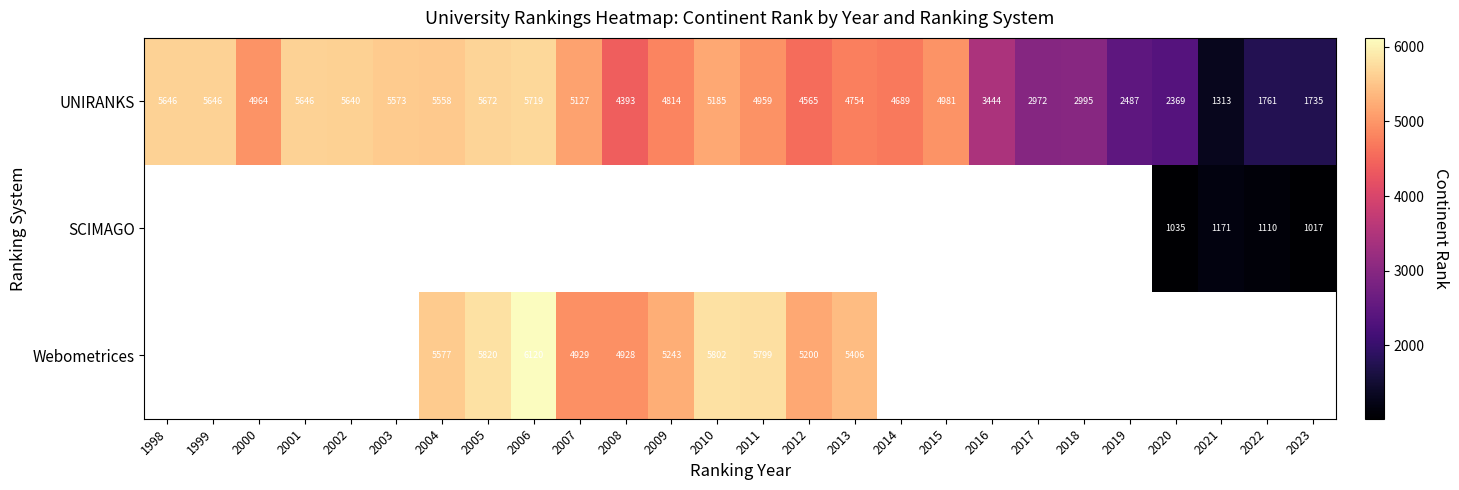

At which label does UNIRANKS first exceed 4959?

1998